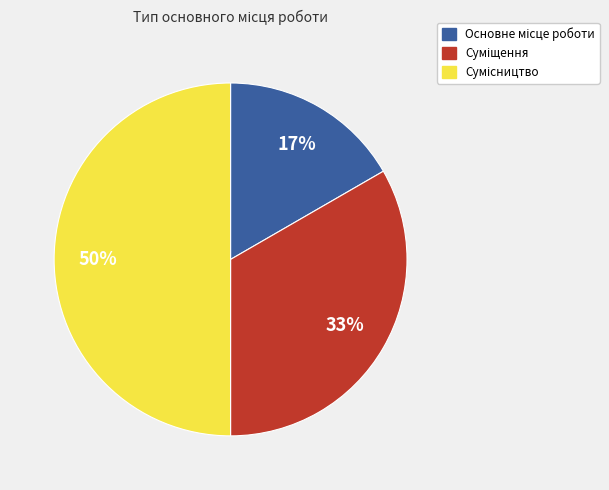

To the nearest percent, what is the difference between the largest and smallest slice percentages?

33%